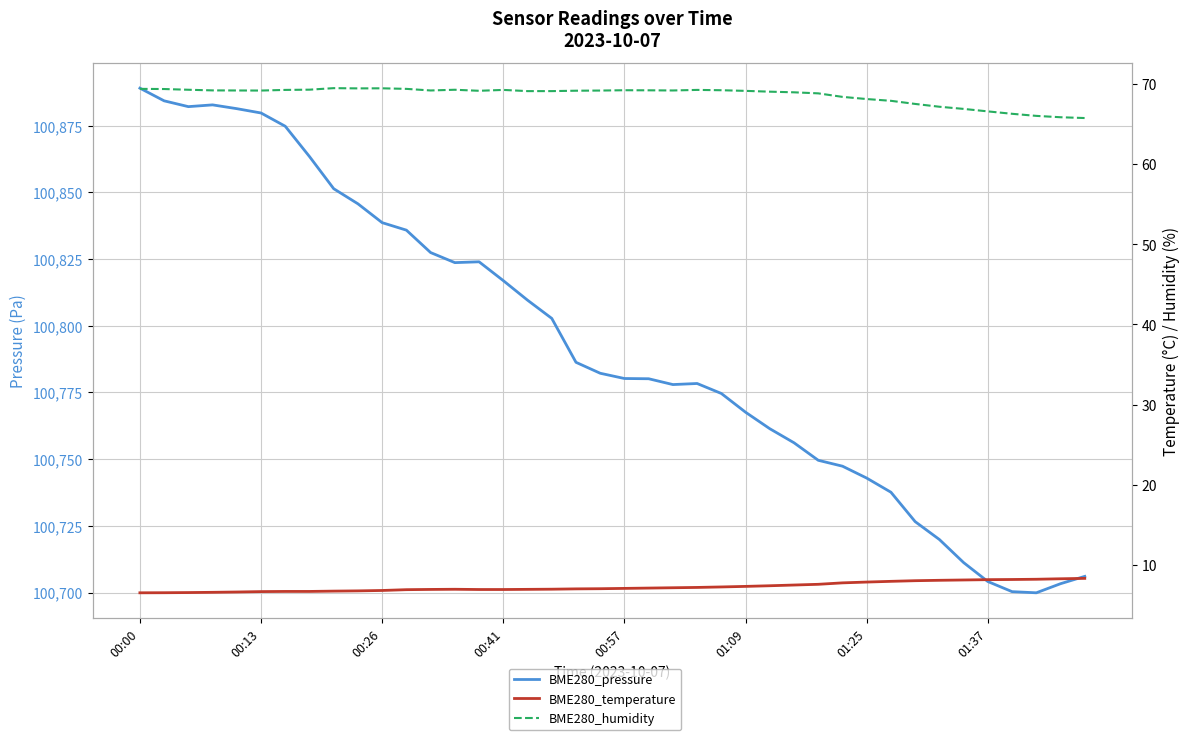

At 01:25, list the series in order from smallest to largest.

BME280_temperature, BME280_humidity, BME280_pressure